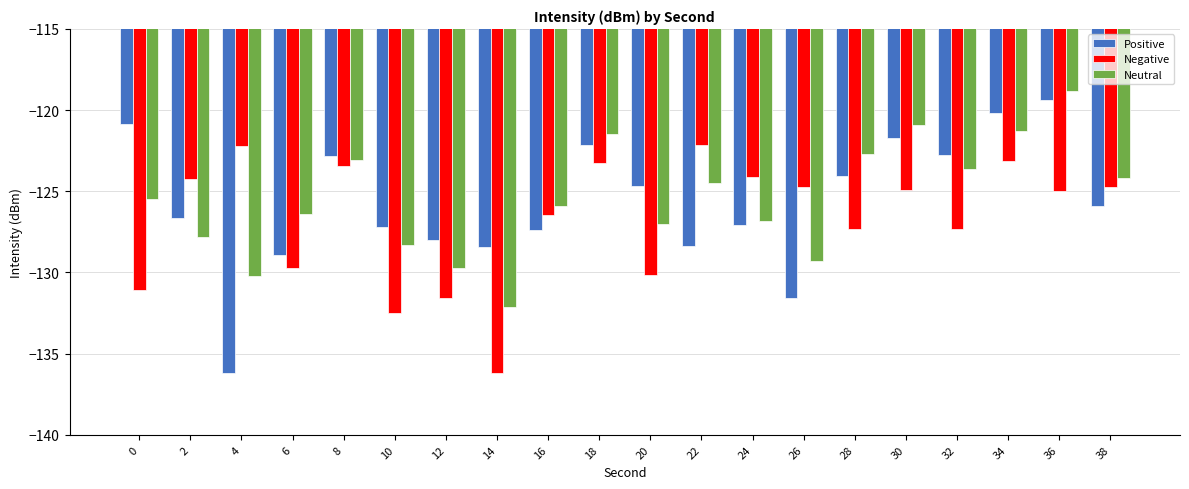

What are all the series names shown in the legend?

Positive, Negative, Neutral